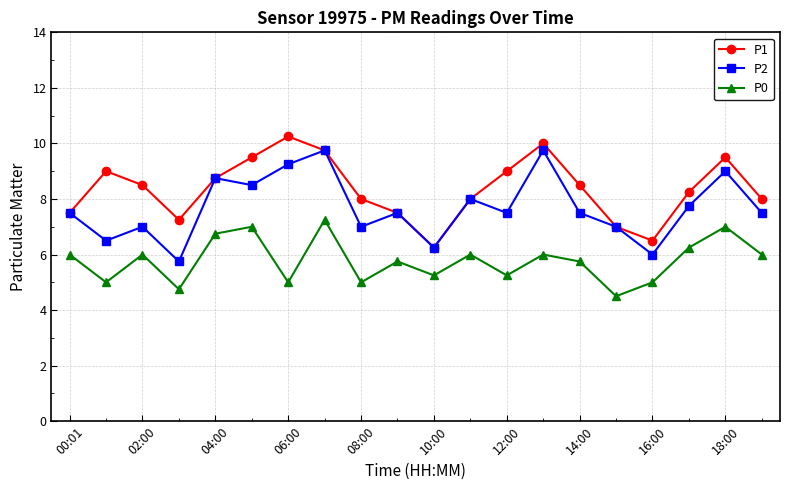

True or false: P1 and P0 cross at least once.

False